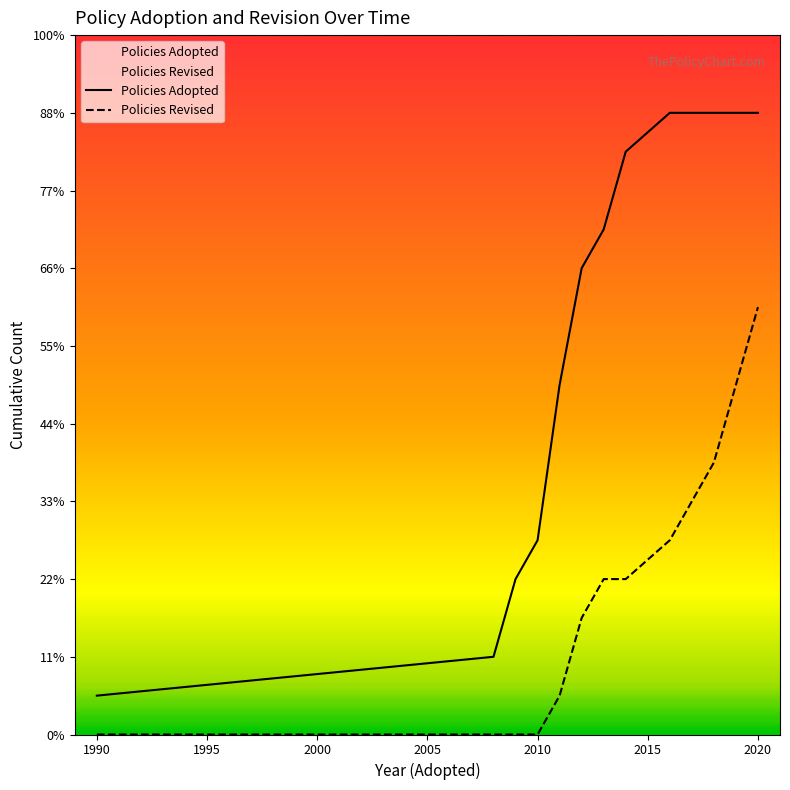

Is the value of Policies Adopted at 2015 greater than the value of Policies Revised at 1990?

Yes